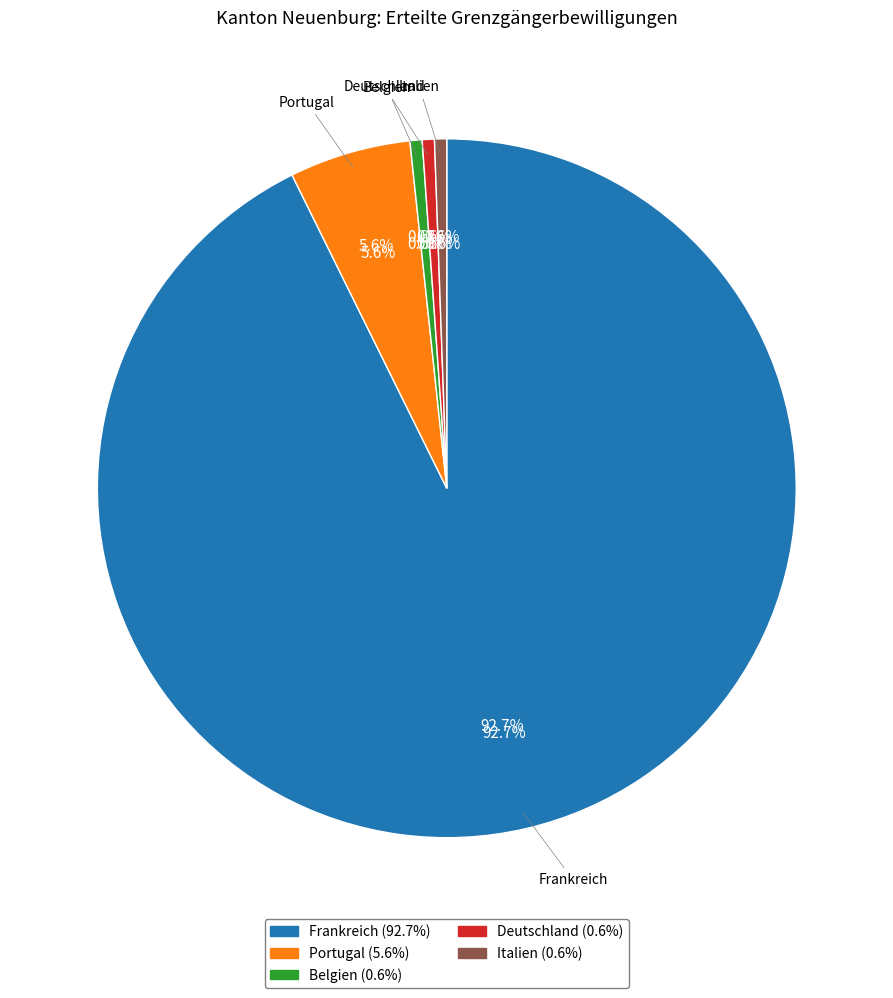

How many slices are in this pie chart?

5